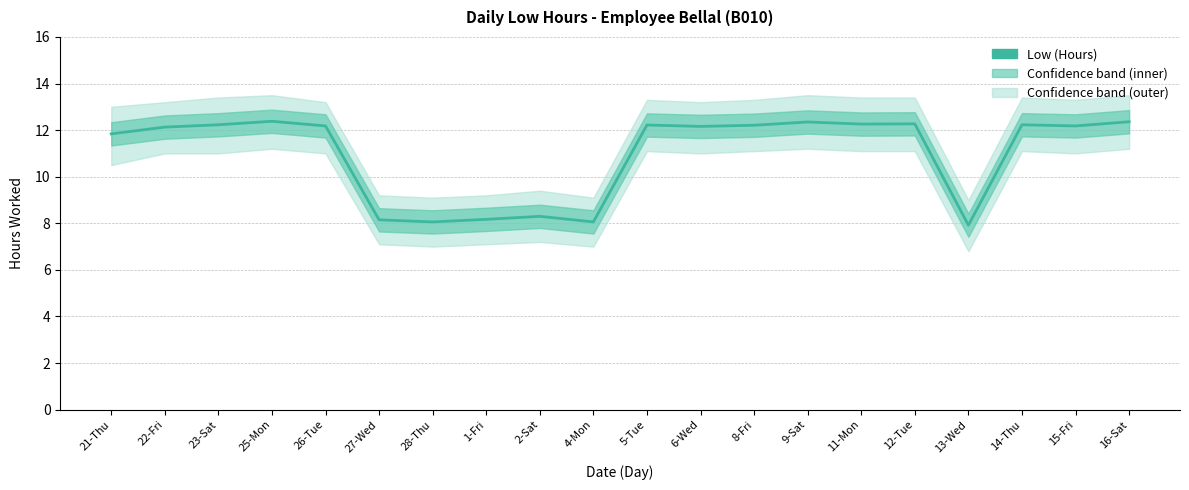

What is the difference between the maximum and second lowest values?

4.3